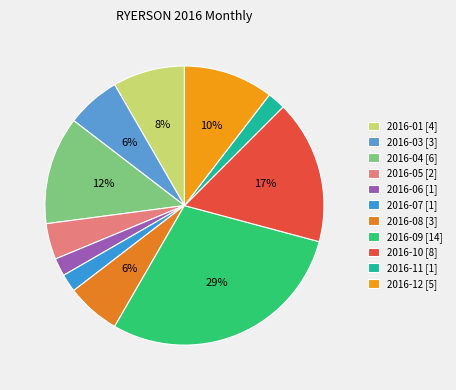

To the nearest percent, what is the difference between the largest and smallest slice percentages?

27%